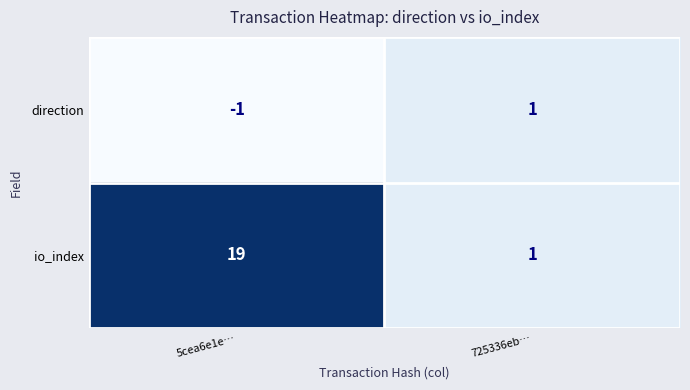

What is the approximate value of io_index at 5cea6e1e…?

19